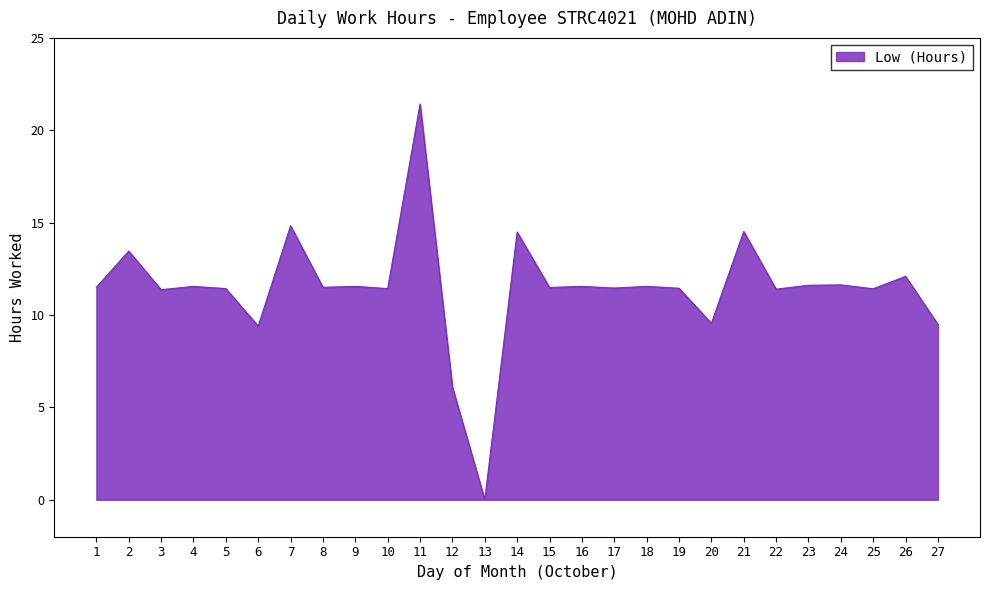

What is the approximate value at 23?

11.6